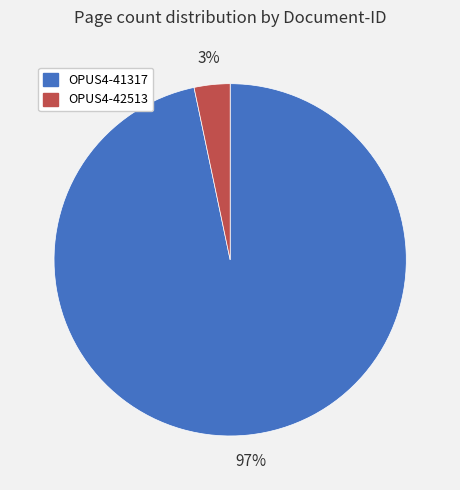

Which has a higher value, OPUS4-41317 or OPUS4-42513?

OPUS4-41317